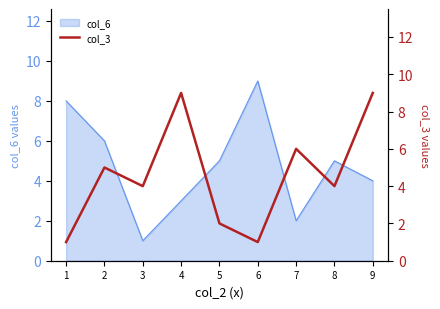

Reading right to left, list all the values displayed in this chart.

9	4	6	1	2	9	4	5	1